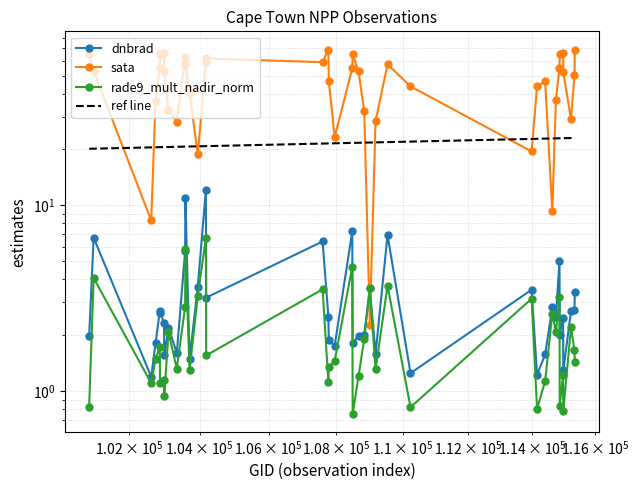

Read the sata value at 107774.

46.9